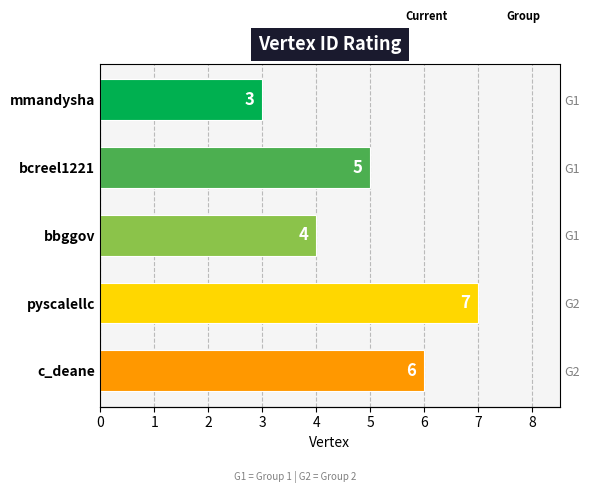

Count the number of data series in this chart.

1